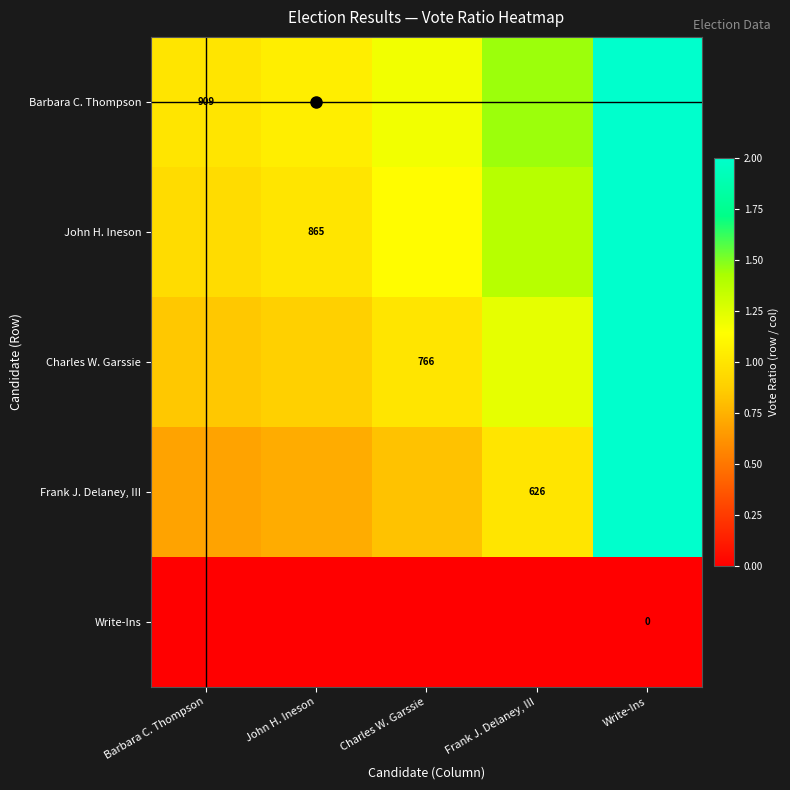

Which category has the highest value in the Barbara C. Thompson series?

Write-Ins